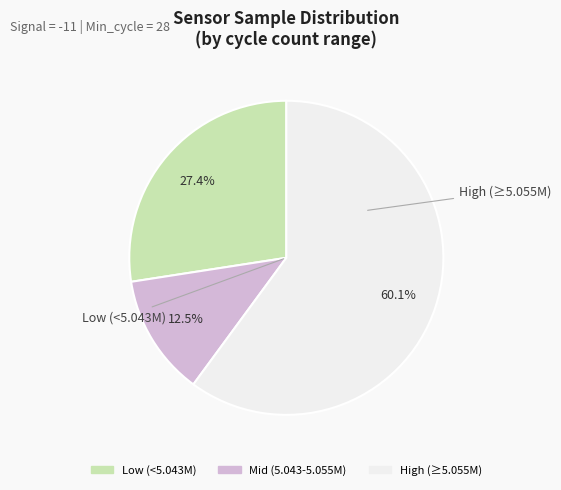

Does any single category account for the majority?

Yes